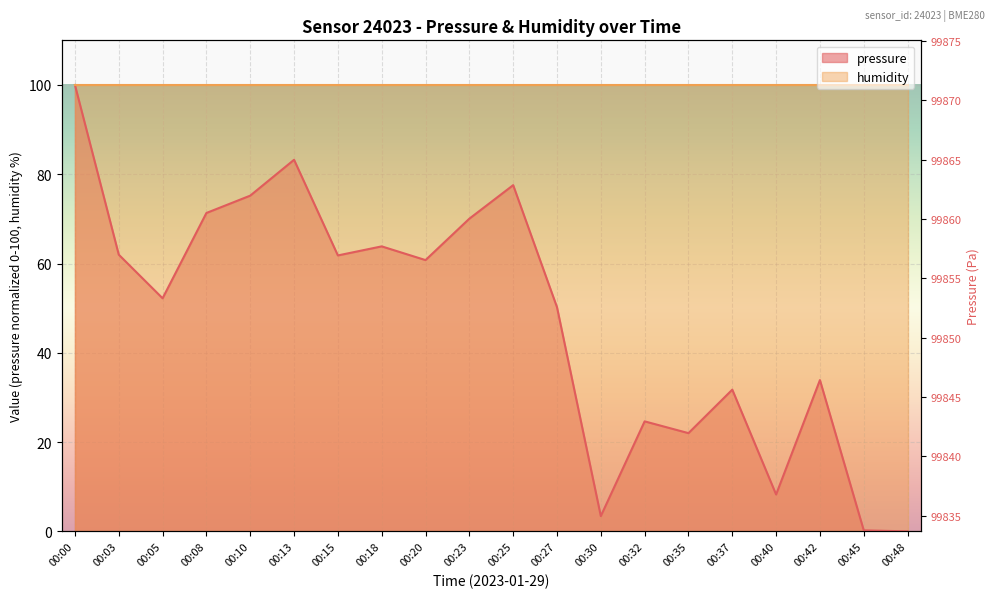

Does the chart display data point markers on the line(s)?

No